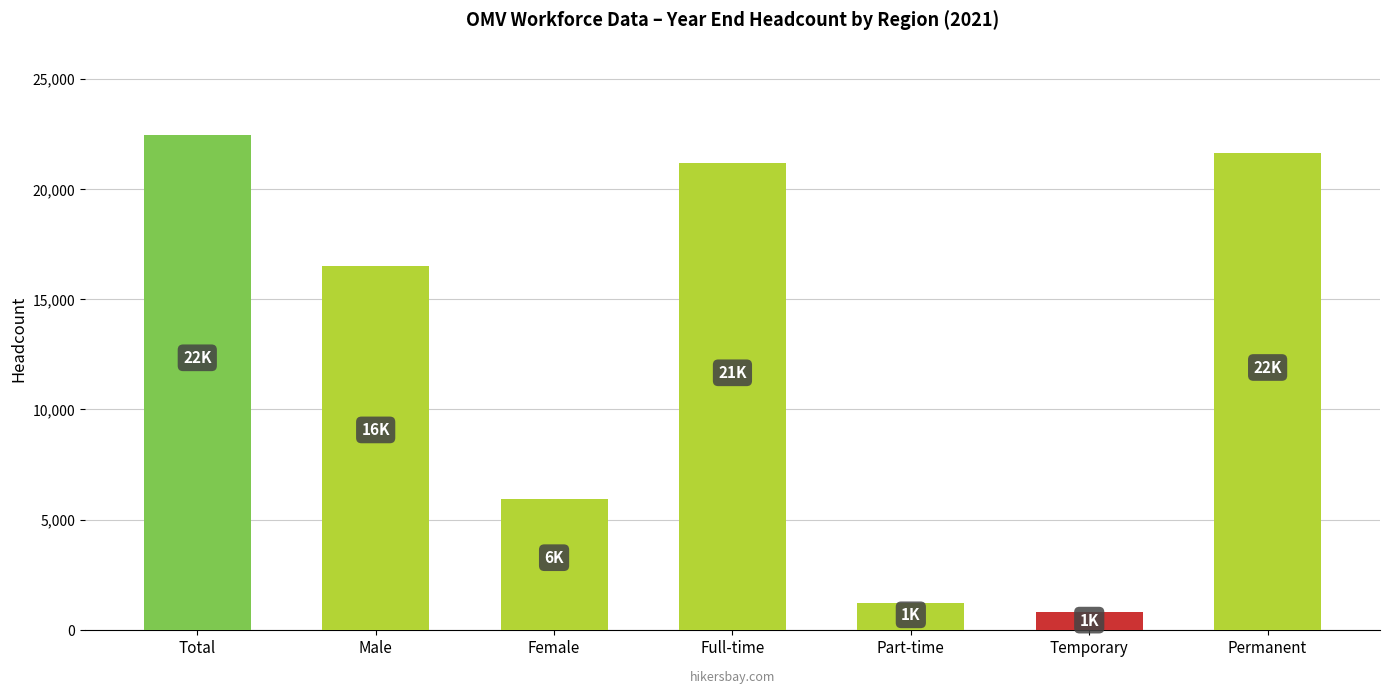

Is it true that the value at Female is 2976?

False